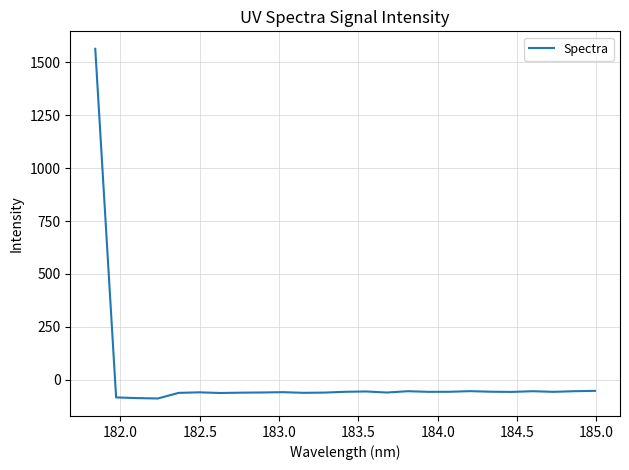

What is the average value?

3.4